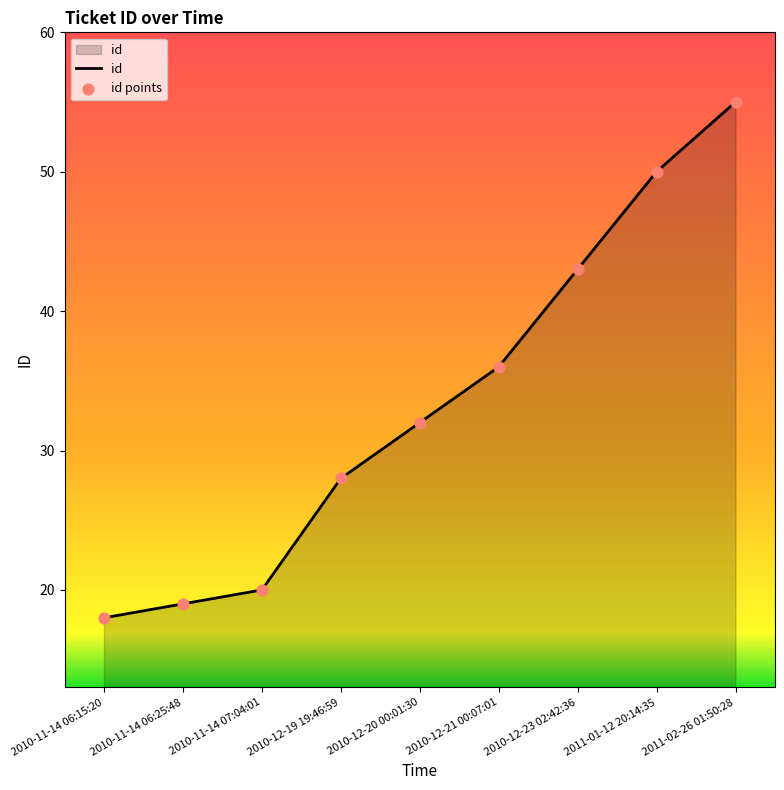

What is the ratio of the value at 2010-12-21 00:07:01 to the value at 2010-12-23 02:42:36?

0.8